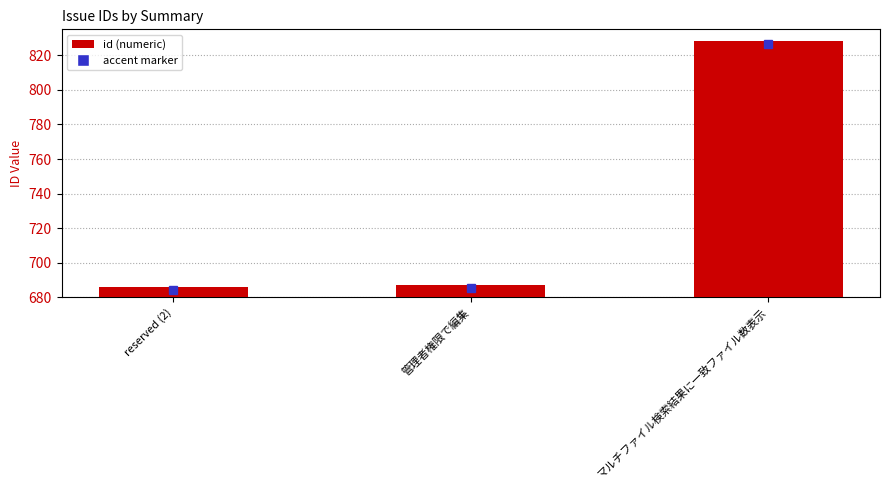

True or false: the data shows 686 at reserved (2).

True